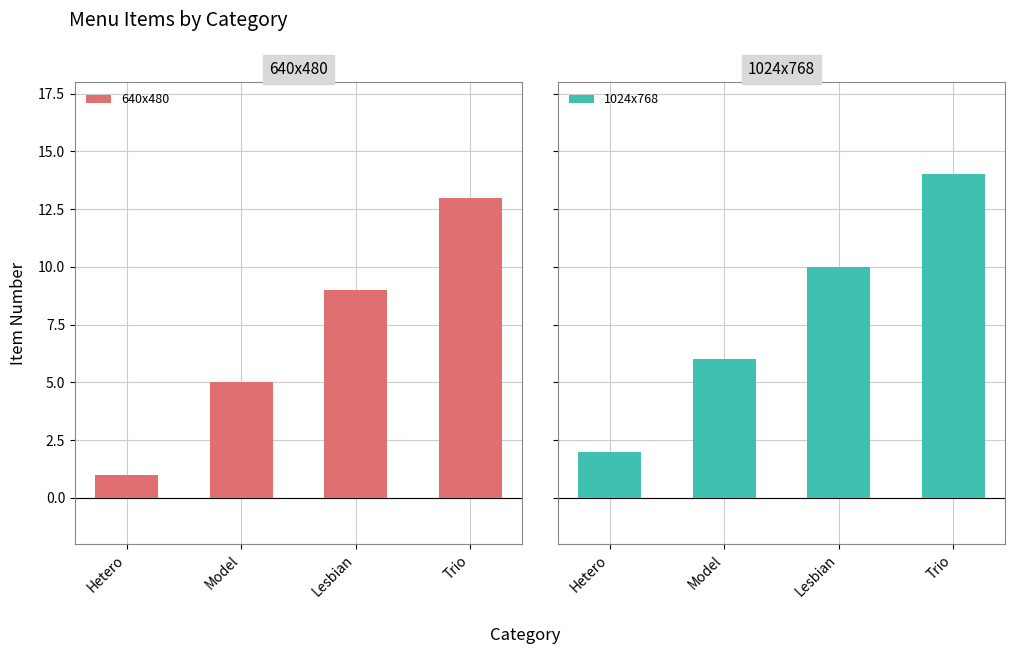

True or false: 640x480 has a value of 1 at Hetero.

True